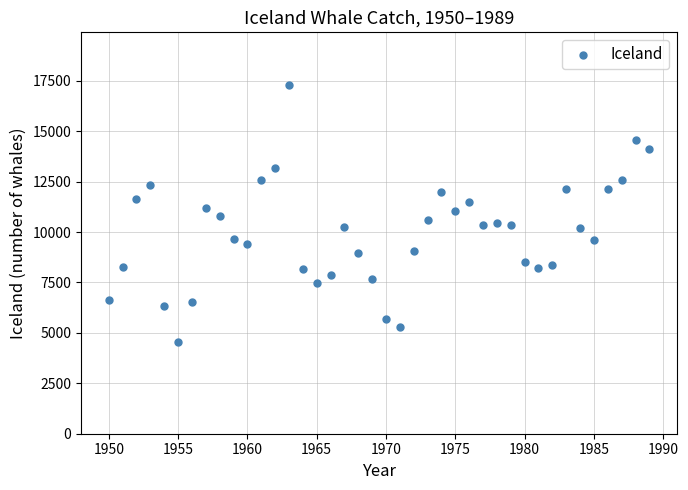

What is the range of Y values (max minus min)?

12742